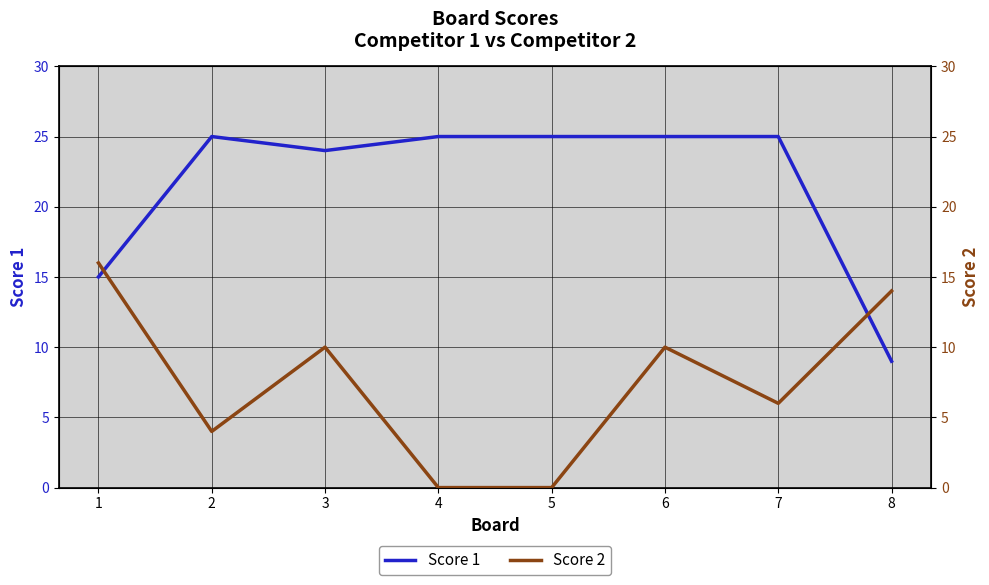

How many values in the Score 1 series are below 25?

3